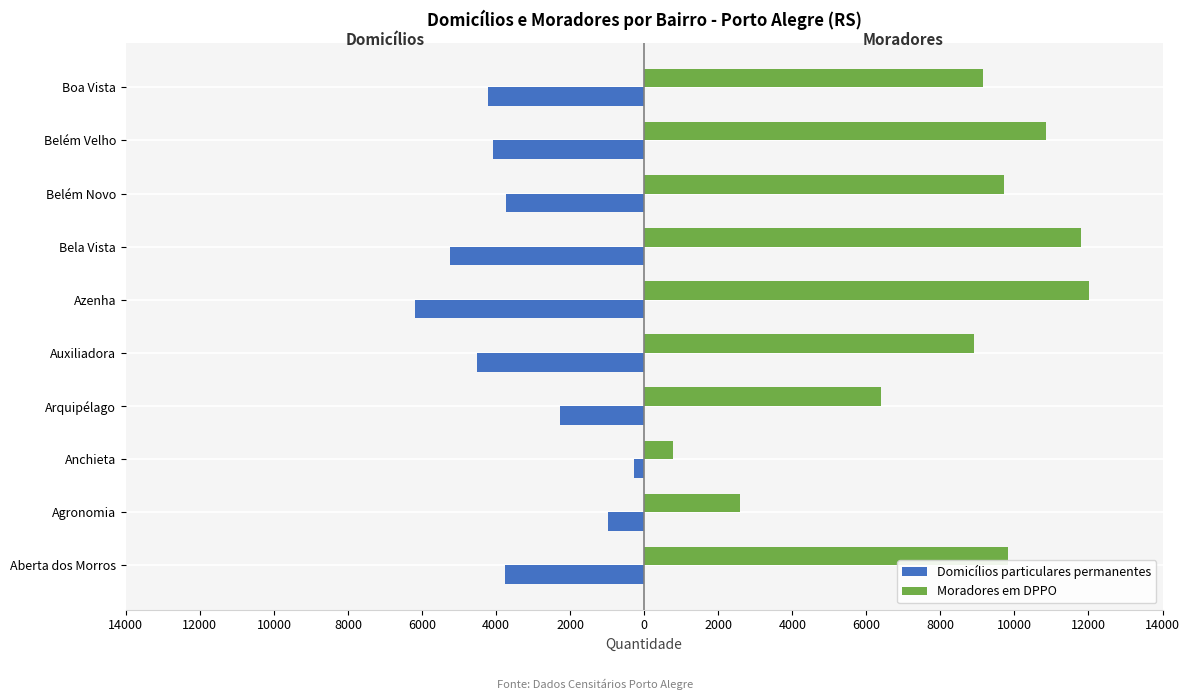

What is the difference between the maximum and minimum values in the Domicílios particulares permanentes series?

5889